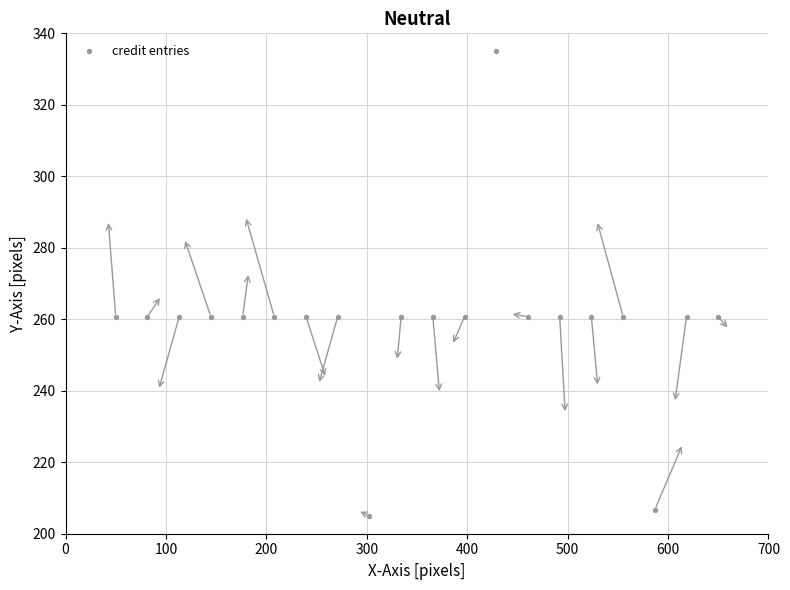

What is the range of X values (max minus min)?

600.0